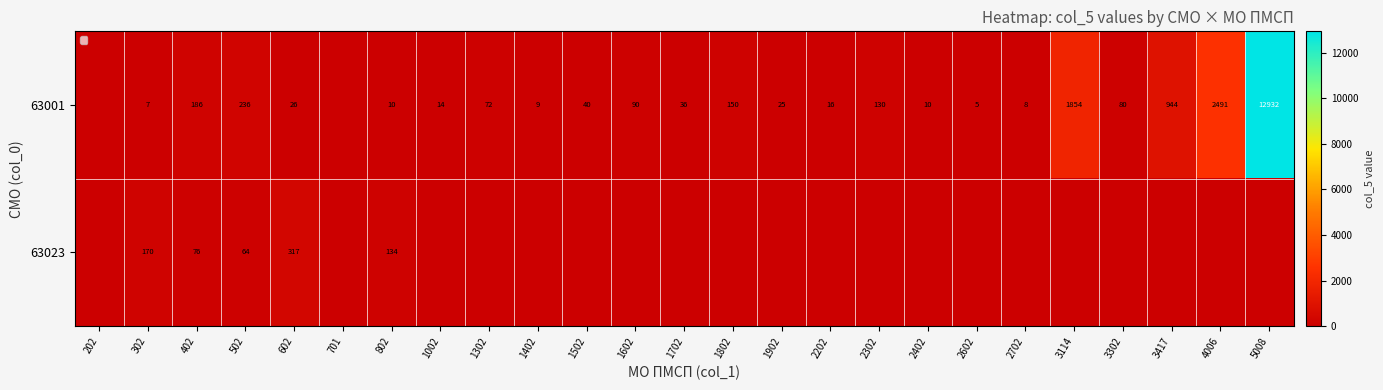

The 63023 series shows 76 at 402. True or false?

True